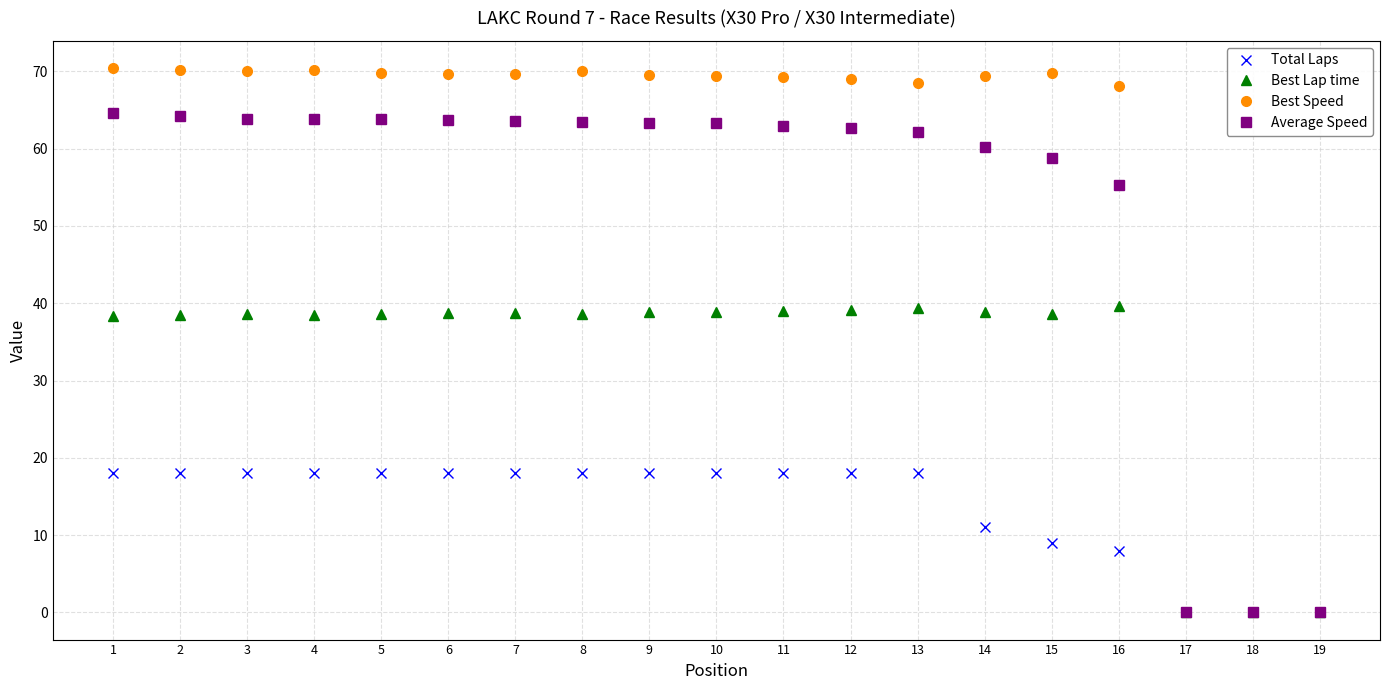

What is the greatest value displayed?

70.4